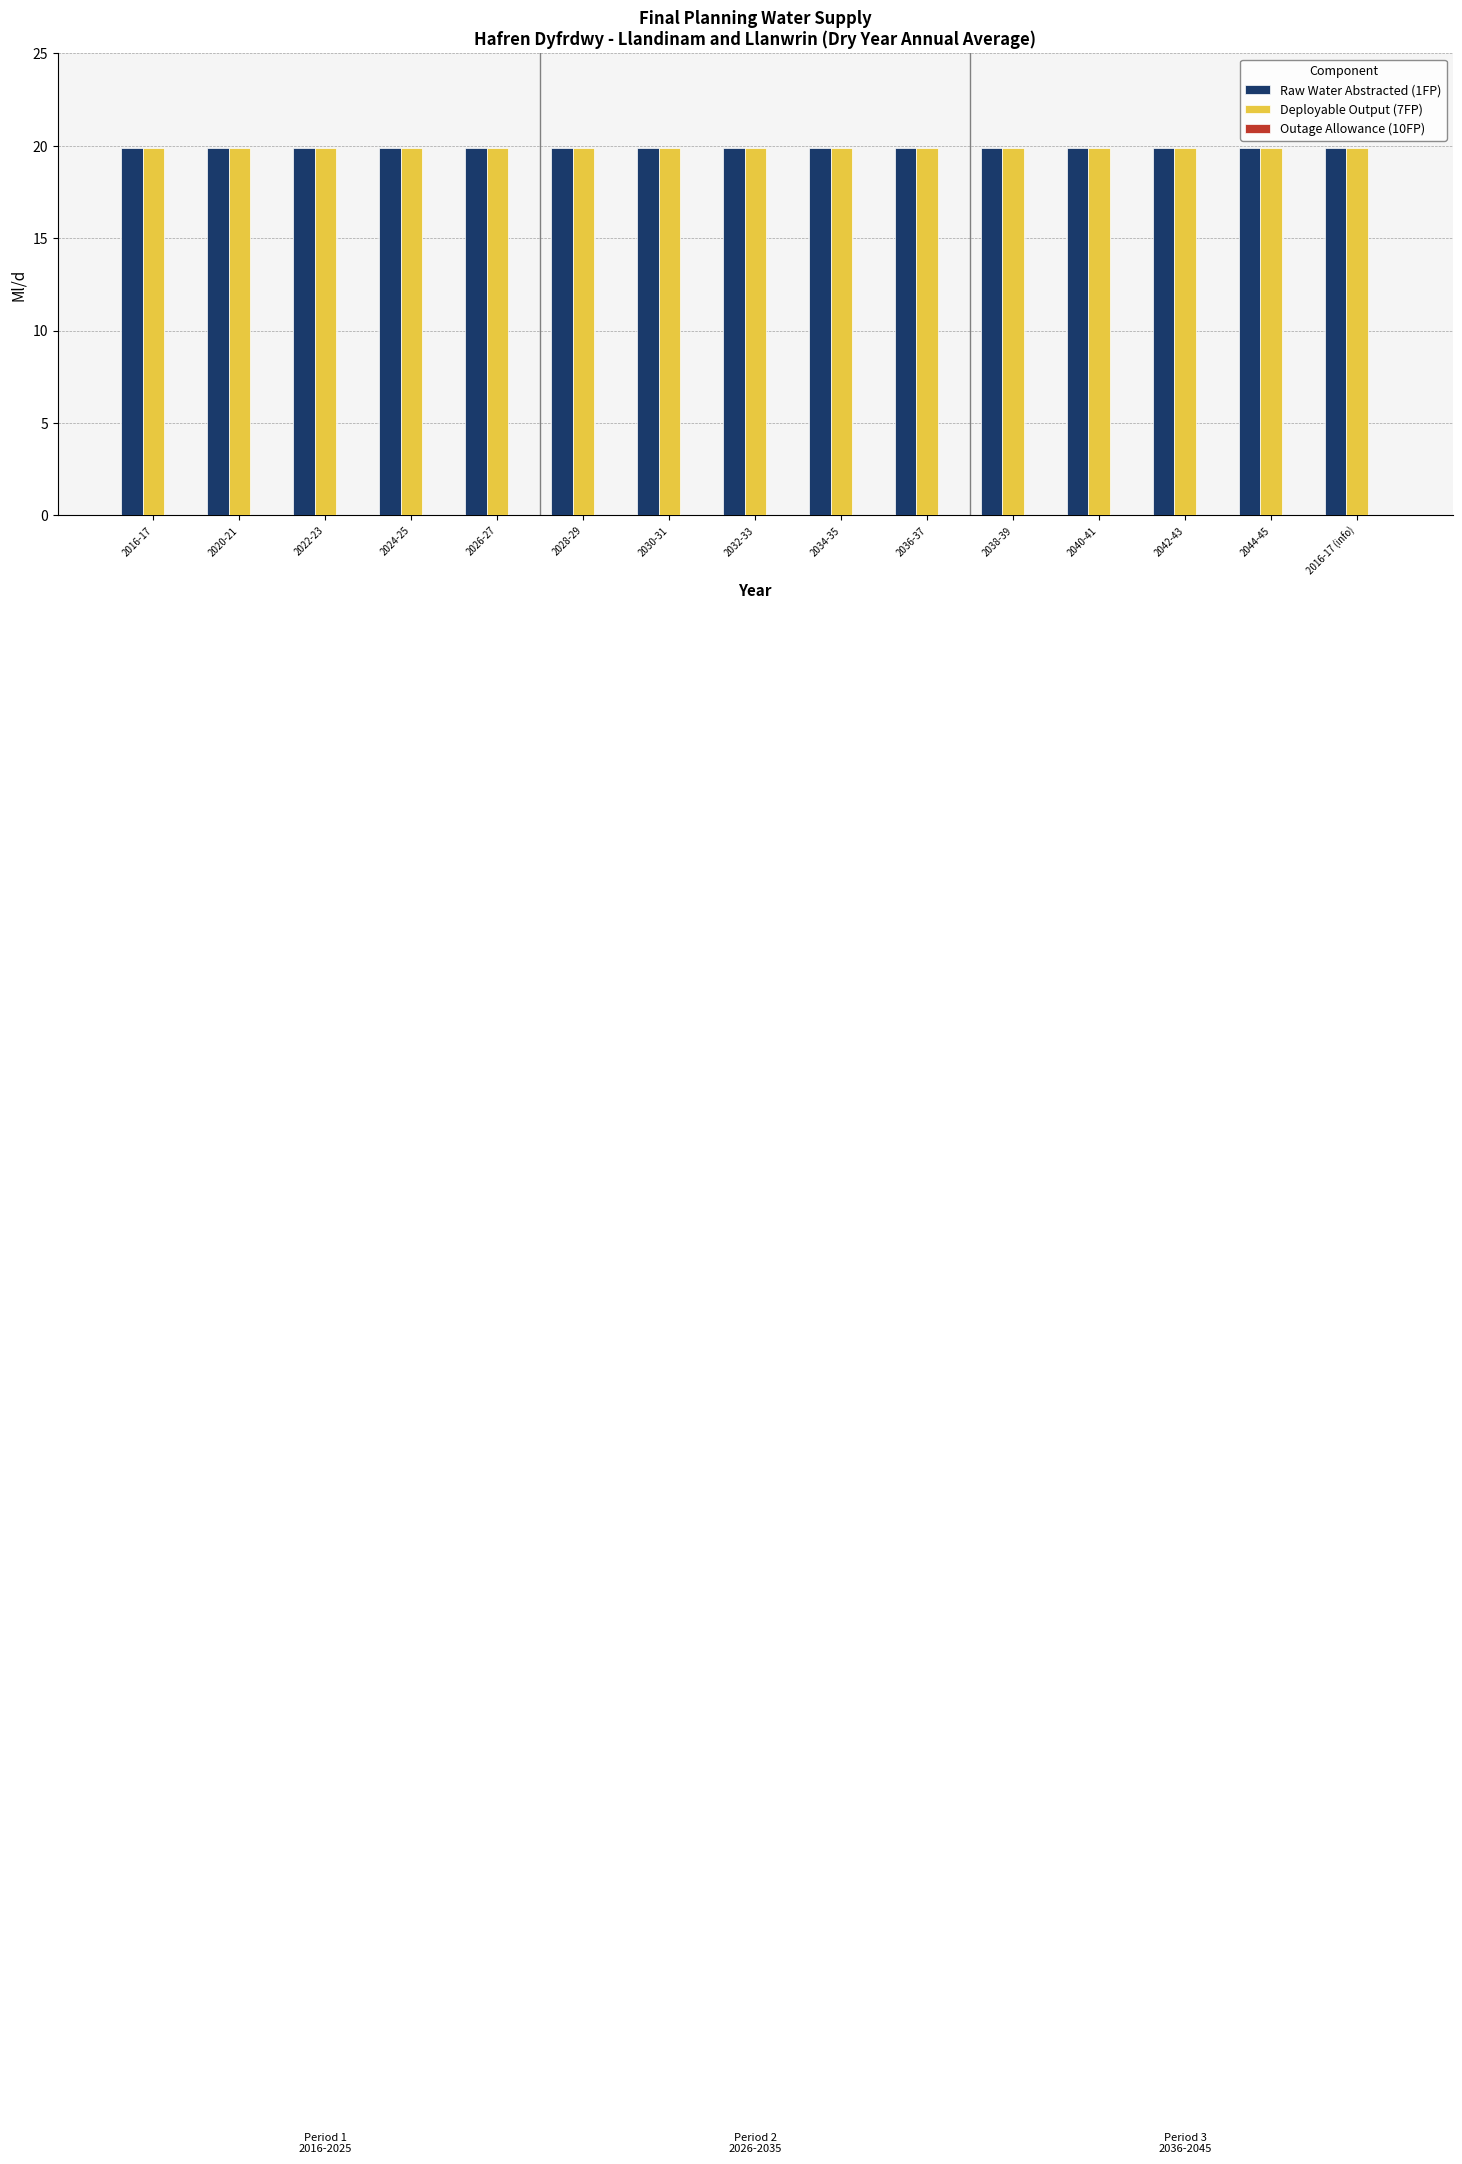

What is the greatest value displayed?

19.9